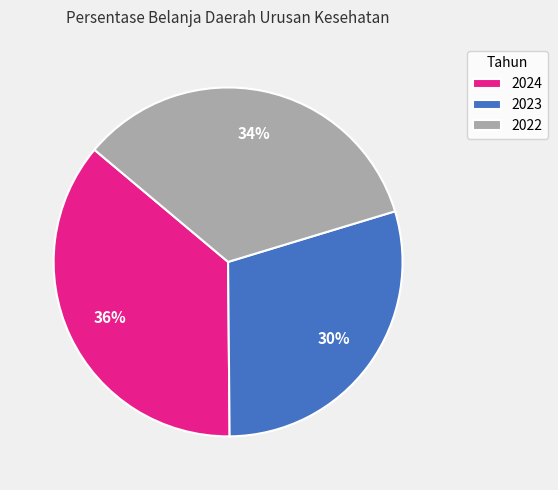

To the nearest percent, what is the average slice percentage?

33%